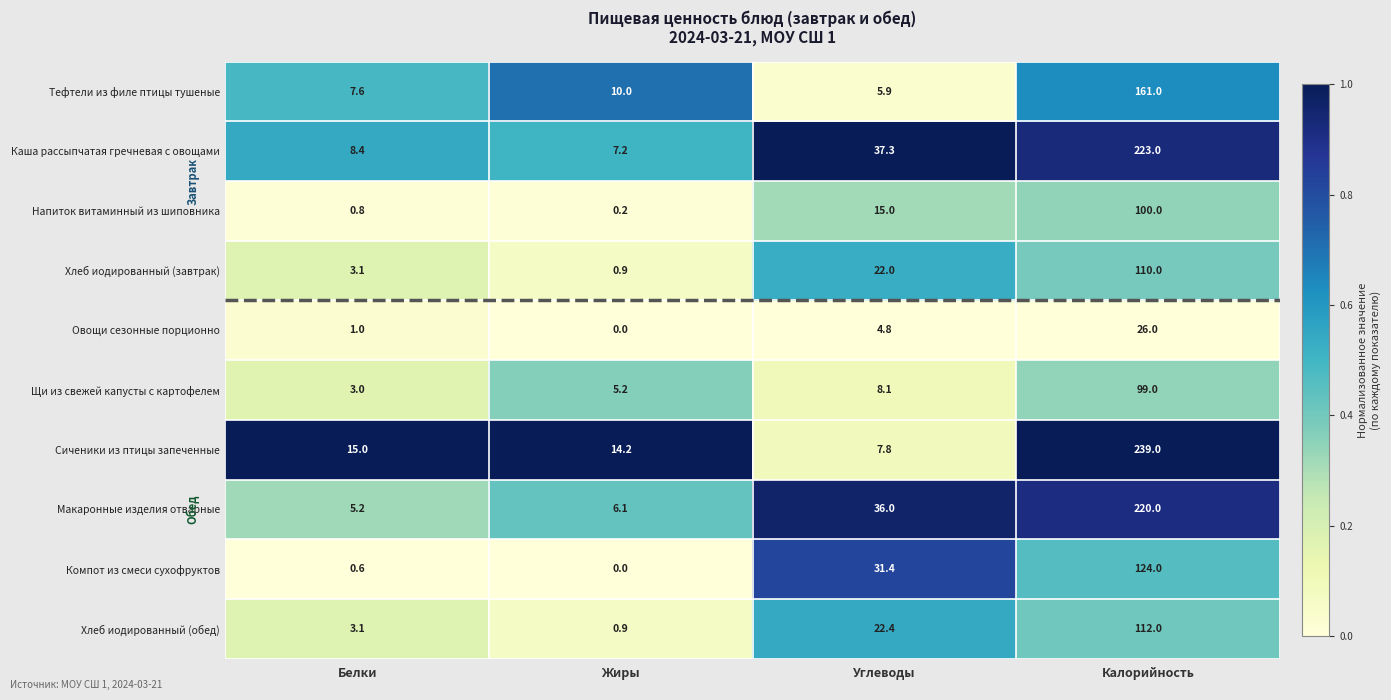

The value of Сиченики из птицы запеченные at Жиры is 14.2. True or false?

True